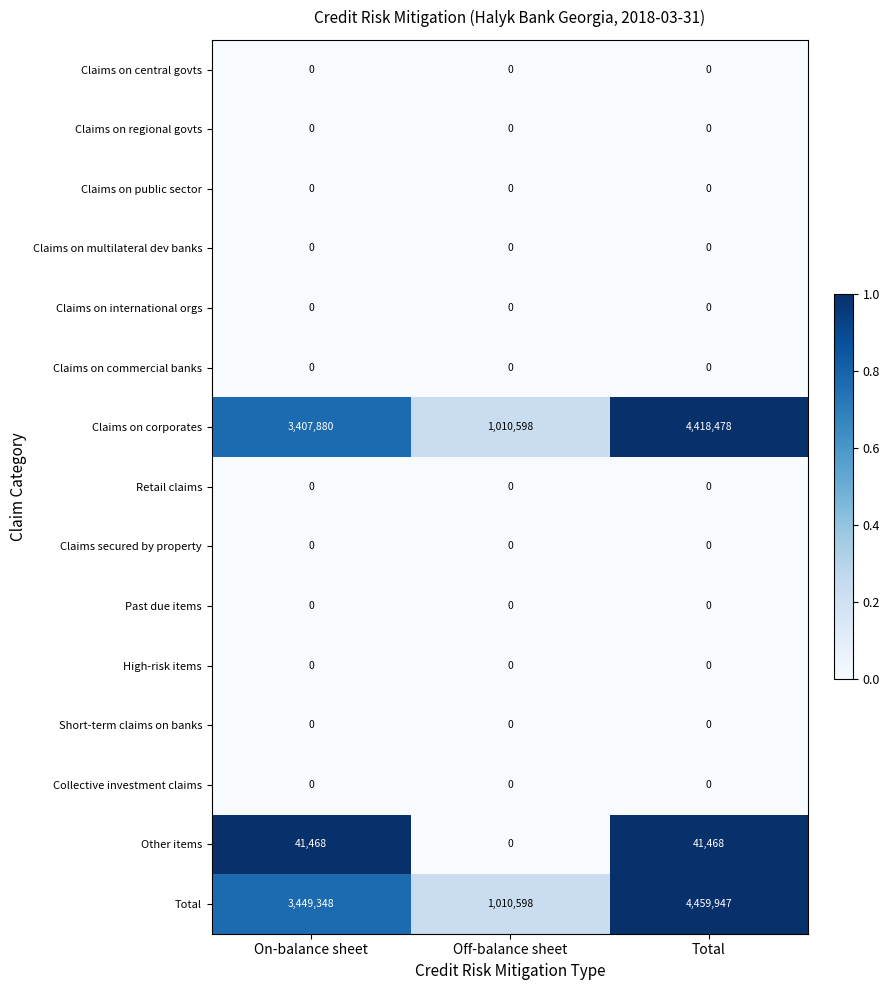

What is the maximum value for Claims on corporates?

4418478